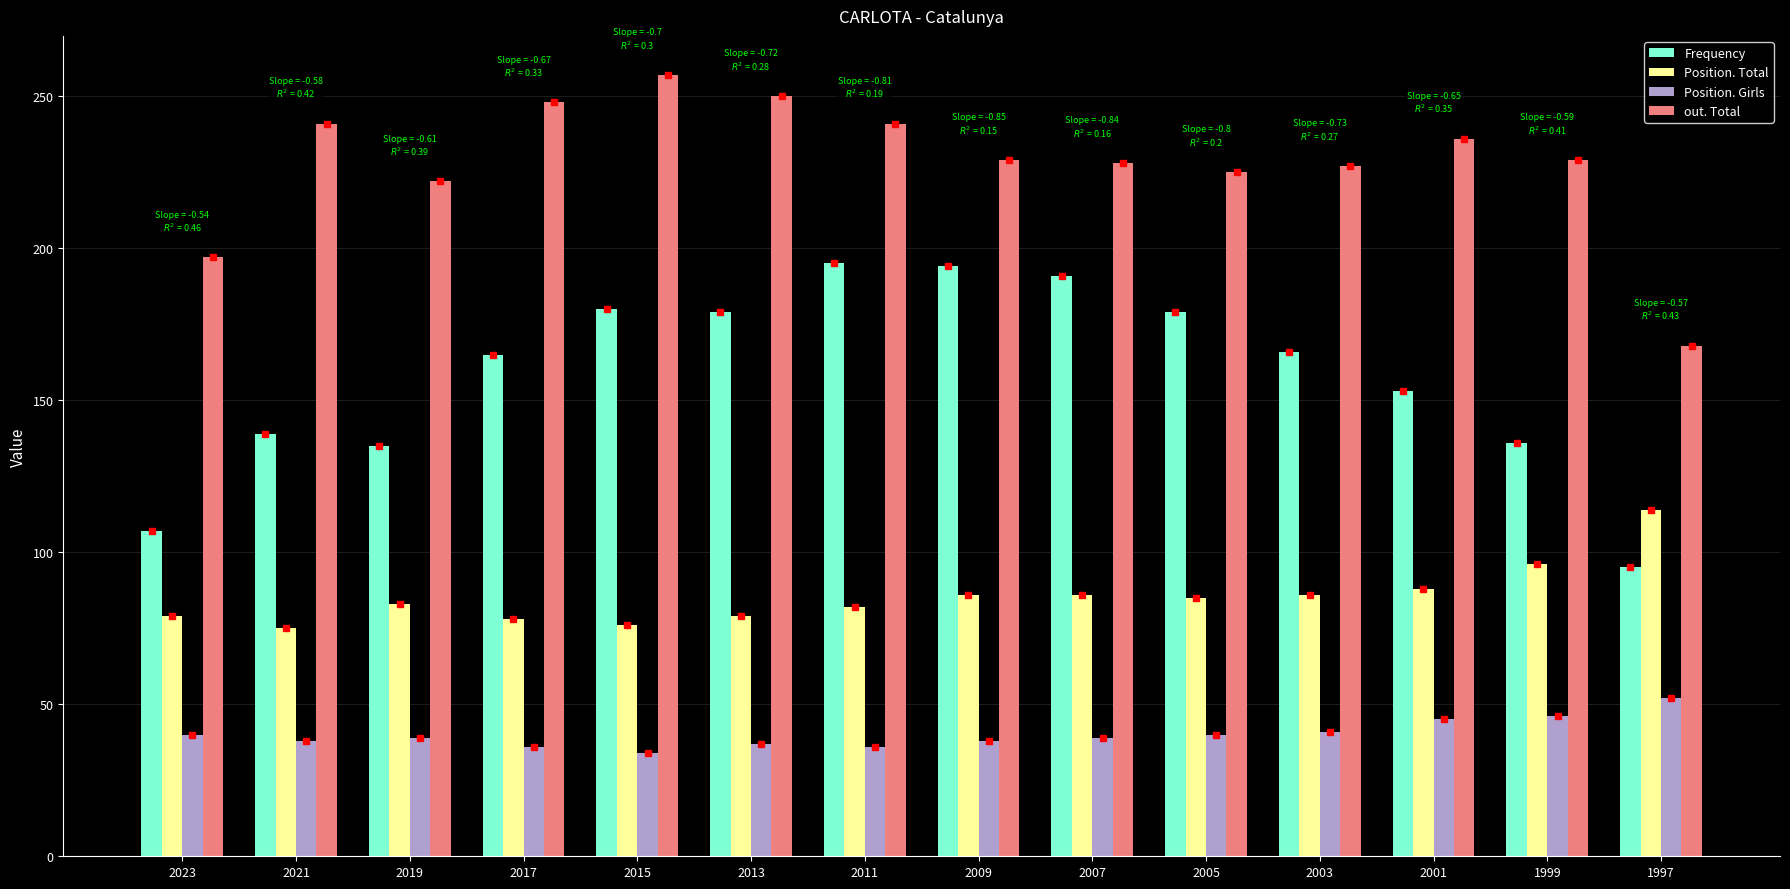

The Frequency series shows 136 at 1999. True or false?

True